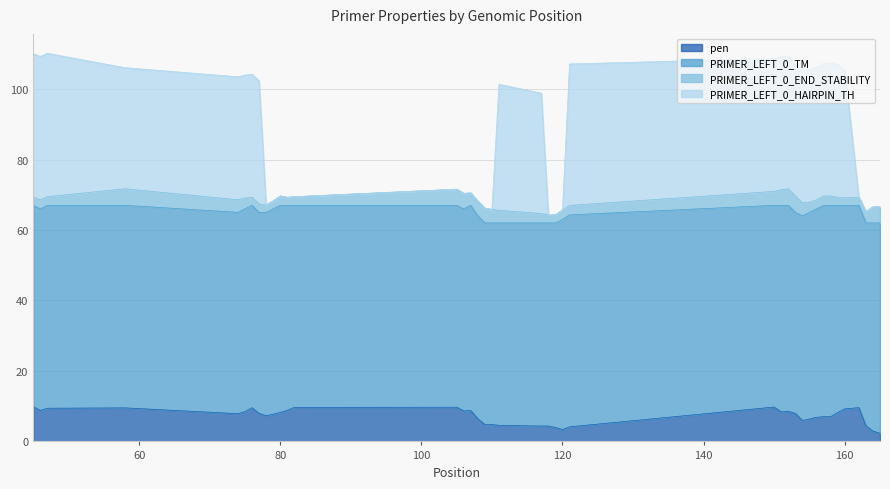

True or false: pen and PRIMER_LEFT_0_HAIRPIN_TH cross at least once.

False